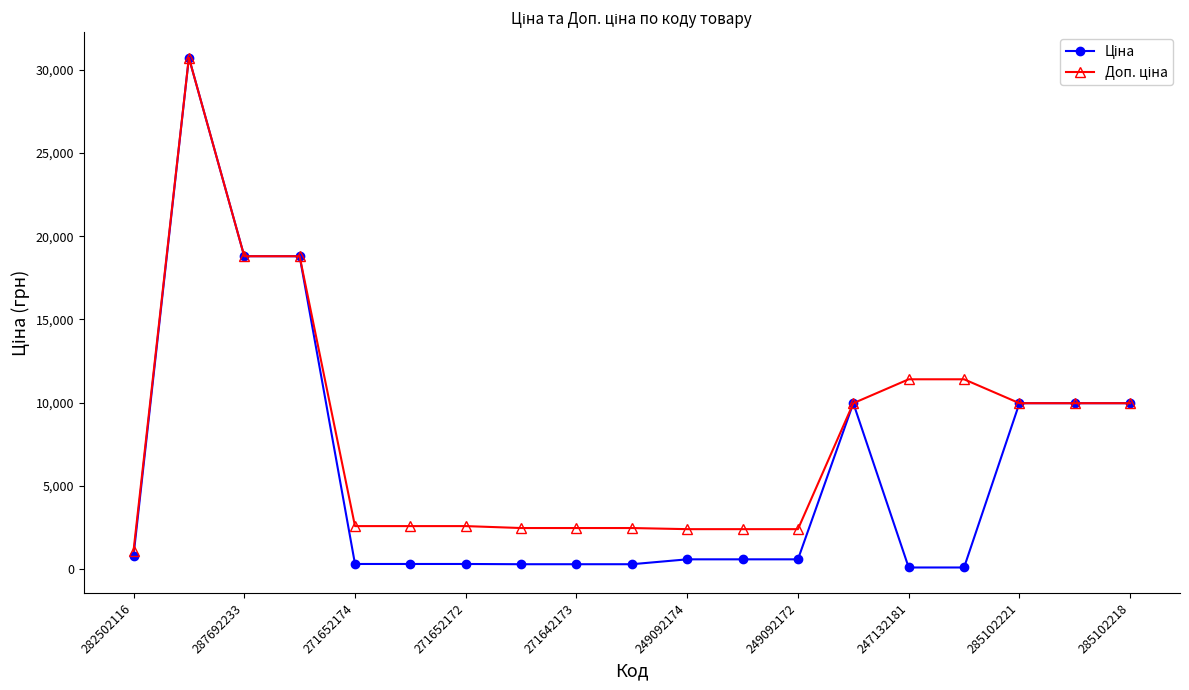

How many lines are shown in the chart?

2